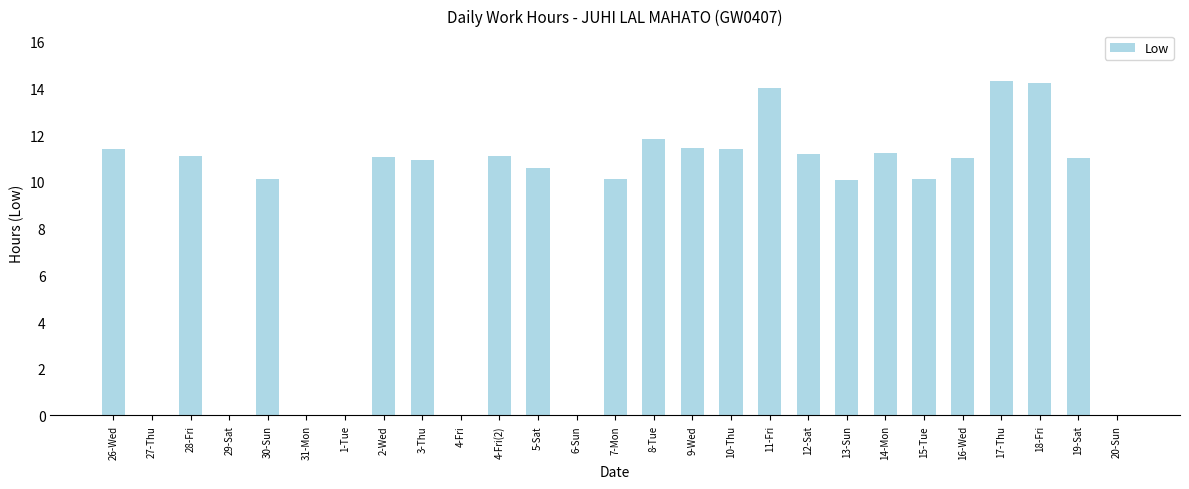

Where does the data first go above 11?

26-Wed